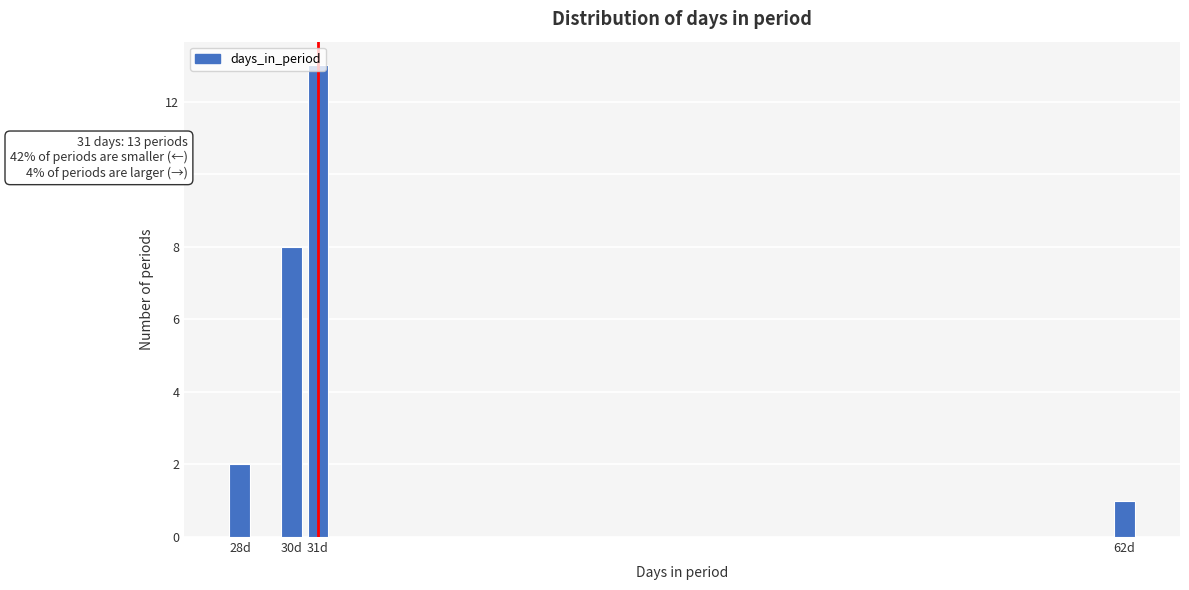

What is the change in value from 28d to 31d?

+11